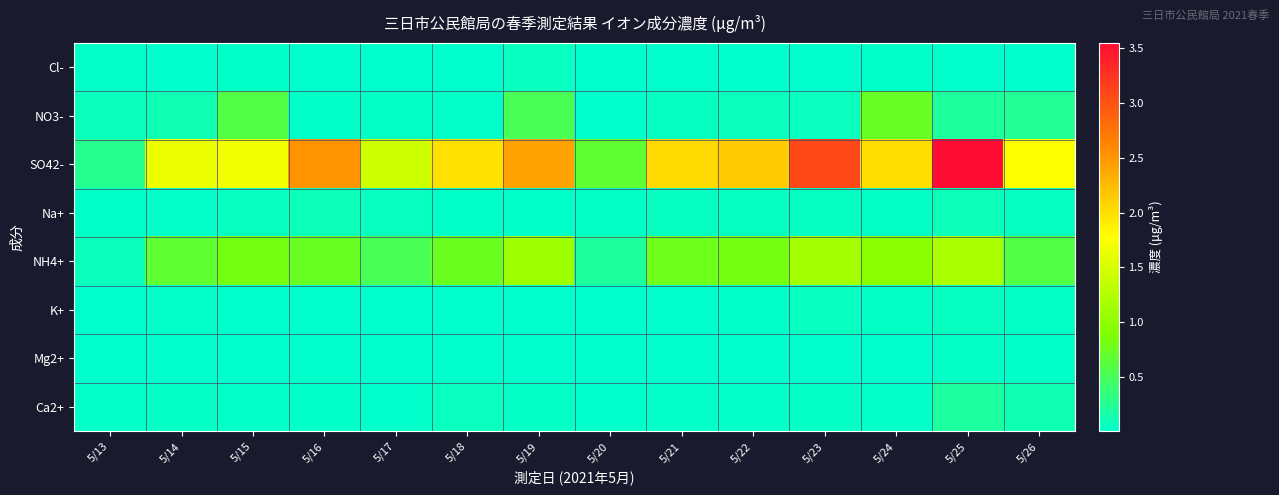

Reading left to right, extract all data points from this chart.

Cl-: 5/13=0.0	5/14=0.0	5/15=0.0	5/16=0.0	5/17=0.0	5/18=0.0	5/19=0.1	5/20=0.0	5/21=0.0	5/22=0.0	5/23=0.0	5/24=0.0	5/25=0.0	5/26=0.0
NO3-: 5/13=0.1	5/14=0.1	5/15=0.6	5/16=0.0	5/17=0.0	5/18=0.0	5/19=0.5	5/20=0.0	5/21=0.1	5/22=0.1	5/23=0.1	5/24=0.7	5/25=0.2	5/26=0.2
SO42-: 5/13=0.3	5/14=1.6	5/15=1.7	5/16=2.5	5/17=1.4	5/18=2.0	5/19=2.4	5/20=0.7	5/21=2.0	5/22=2.1	5/23=3.1	5/24=2.0	5/25=3.5	5/26=1.8
Na+: 5/13=0.0	5/14=0.0	5/15=0.1	5/16=0.1	5/17=0.1	5/18=0.0	5/19=0.0	5/20=0.0	5/21=0.1	5/22=0.1	5/23=0.0	5/24=0.0	5/25=0.1	5/26=0.1
NH4+: 5/13=0.1	5/14=0.7	5/15=0.8	5/16=0.7	5/17=0.5	5/18=0.8	5/19=1.1	5/20=0.2	5/21=0.8	5/22=0.8	5/23=1.1	5/24=1.0	5/25=1.2	5/26=0.6
K+: 5/13=0.0	5/14=0.0	5/15=0.0	5/16=0.0	5/17=0.0	5/18=0.0	5/19=0.0	5/20=0.0	5/21=0.0	5/22=0.0	5/23=0.1	5/24=0.0	5/25=0.1	5/26=0.0
Mg2+: 5/13=0.0	5/14=0.0	5/15=0.0	5/16=0.0	5/17=0.0	5/18=0.0	5/19=0.0	5/20=0.0	5/21=0.0	5/22=0.0	5/23=0.0	5/24=0.0	5/25=0.0	5/26=0.0
Ca2+: 5/13=0.0	5/14=0.0	5/15=0.0	5/16=0.0	5/17=0.0	5/18=0.1	5/19=0.0	5/20=0.0	5/21=0.0	5/22=0.0	5/23=0.0	5/24=0.0	5/25=0.2	5/26=0.1